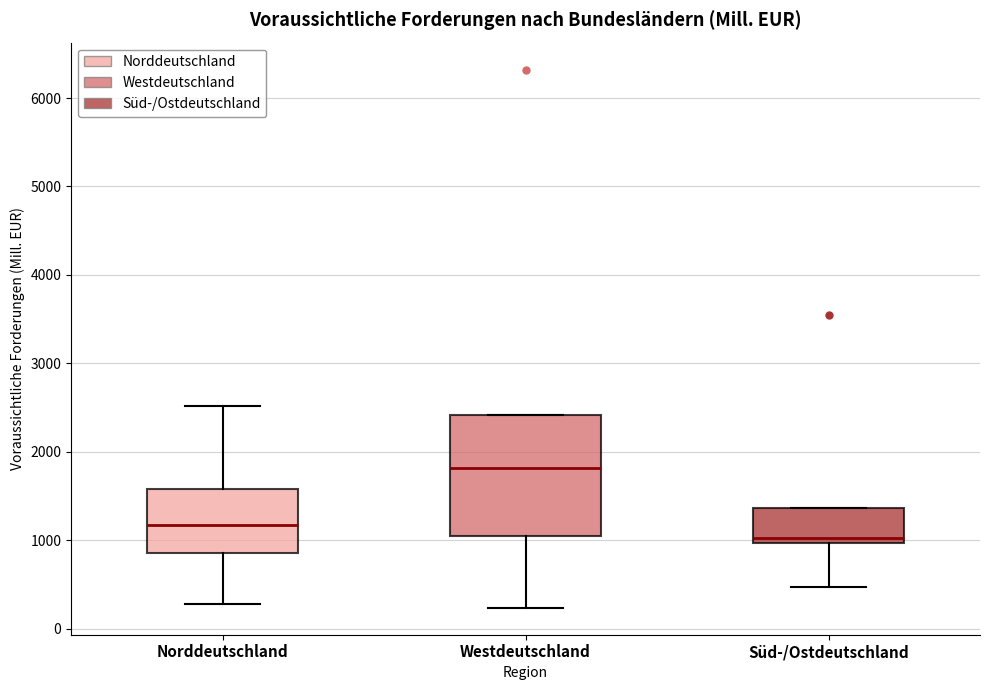

Reading left to right, read every box against the y-axis: the position of its median line, the range the box covers, and the ends of its whiskers. The values are not printed on the chart, so give them approximately, as read against the axis.

Norddeutschland: median 1200, box 900 to 1600, whiskers 300 to 2500
Westdeutschland: median 1800, box 1100 to 2400, whiskers 200 to 2400
Süd-/Ostdeutschland: median 1000 (just above the box's lower edge), box 1000 to 1400, whiskers 500 to 1400